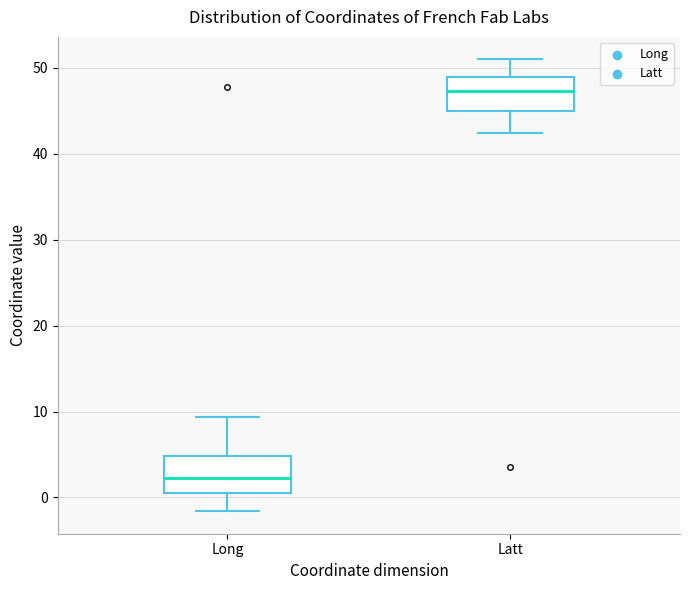

Where is the lower edge of the box for Latt on the y-axis? The values are not printed on the chart, so give them approximately, as read against the axis.

45